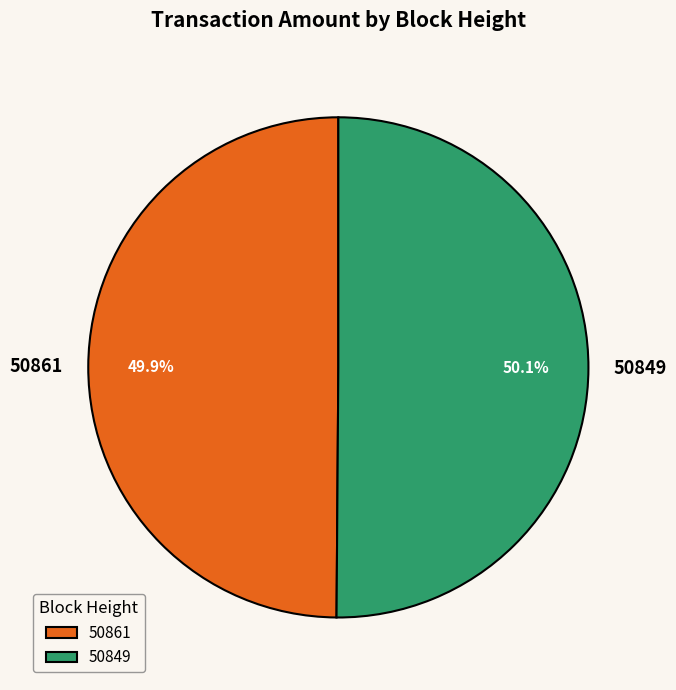

To the nearest percent, what is the average slice percentage?

50%